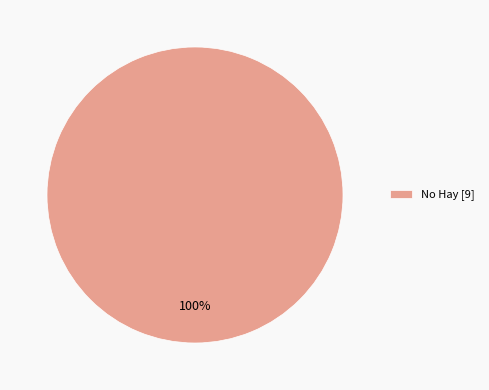

What percentage is the No Hay [9] slice, to the nearest percent?

100%